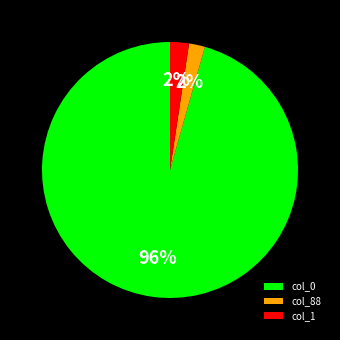

Does any single category account for the majority?

Yes